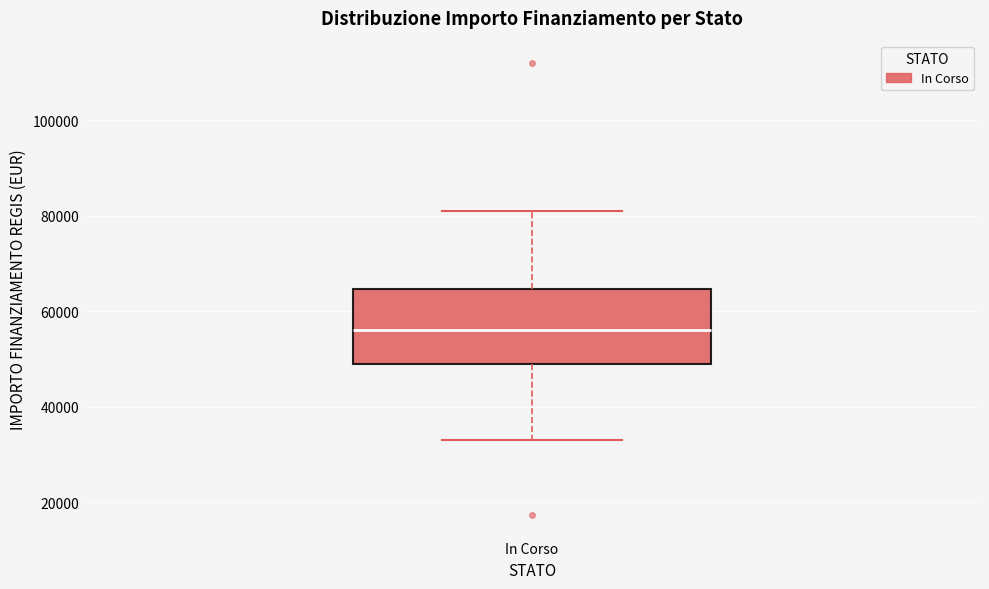

Where is the lower edge of the box for In Corso on the y-axis? The values are not printed on the chart, so give them approximately, as read against the axis.

50000